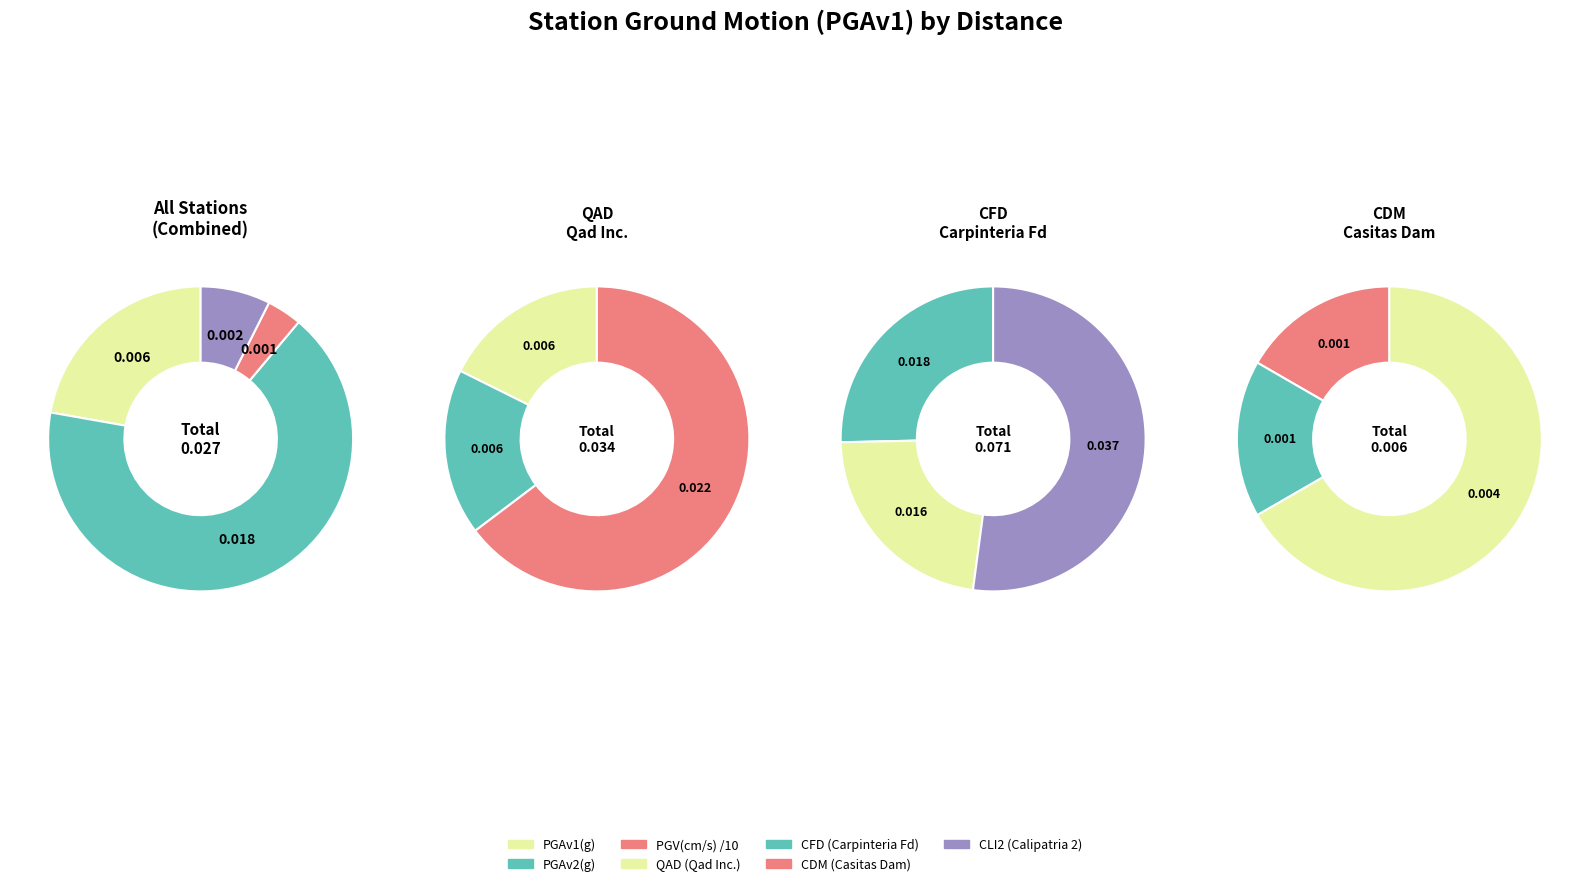

Which slice represents more than half of the pie?

CFD